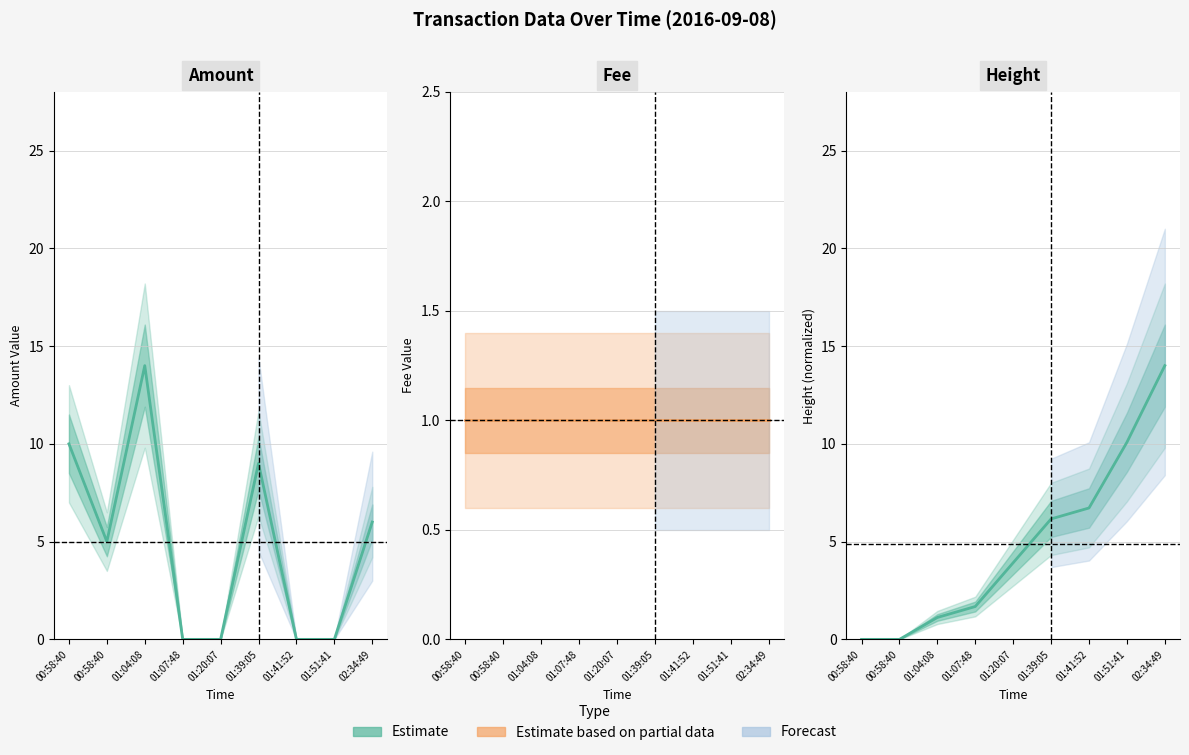

List the labels in order of Fee value, largest first.

00:58:40, 00:58:40, 01:04:08, 01:07:48, 01:20:07, 01:39:05, 01:41:52, 01:51:41, 02:34:49